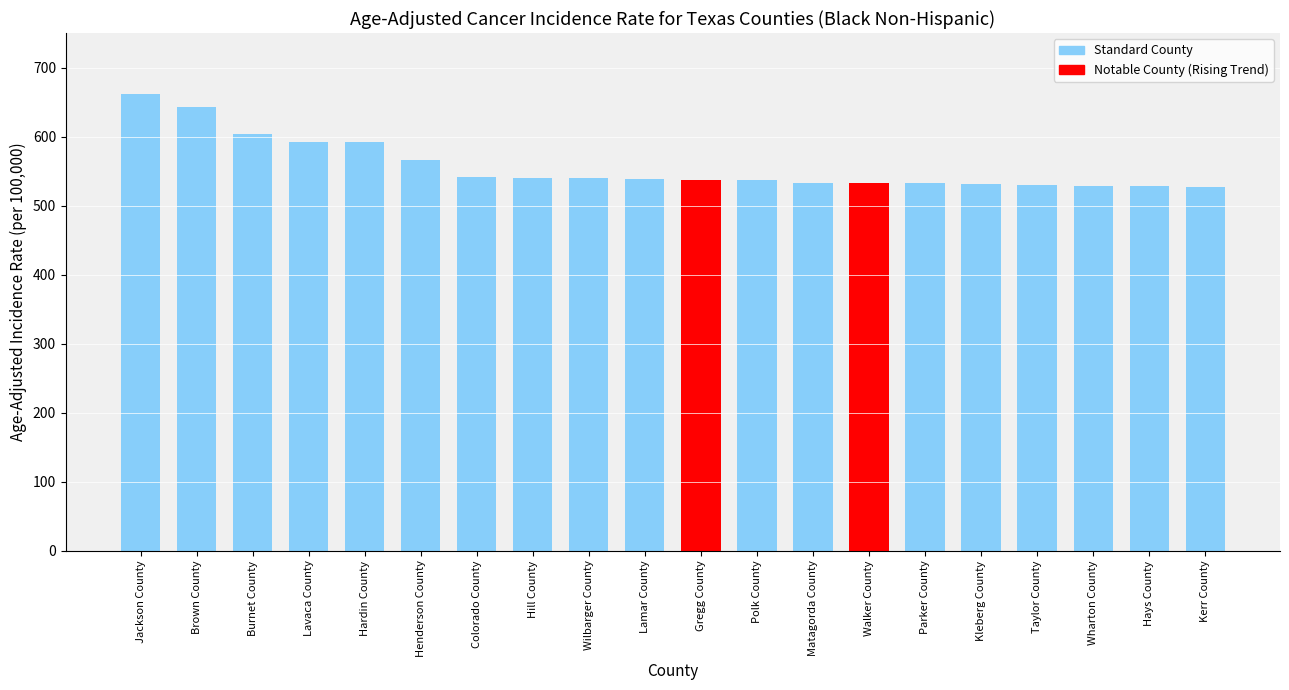

The chart shows a value of 537.1 at Polk County. True or false?

True